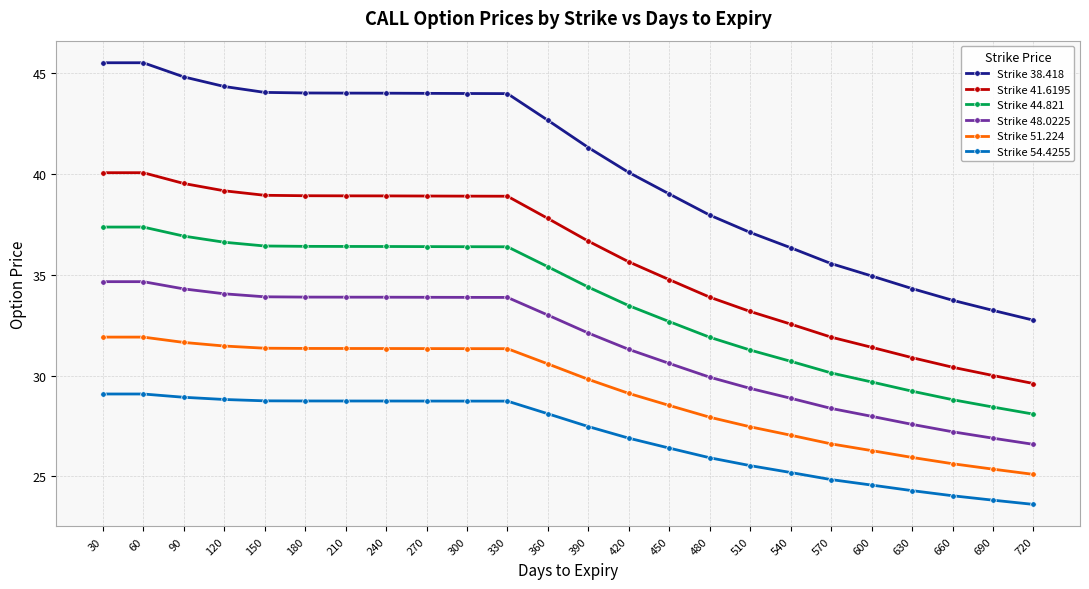

Where is Strike 38.418 nearest to the value 39?

450